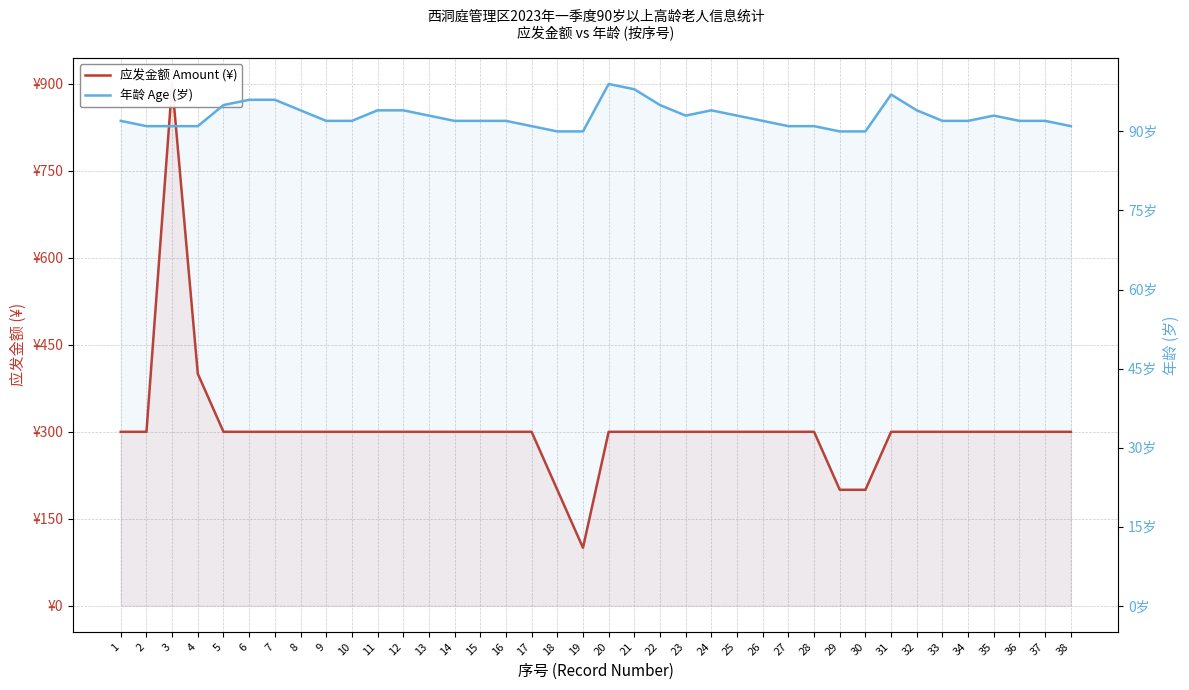

List the series in order of their overall mean, lowest first.

年龄 Age (岁), 应发金额 Amount (¥)